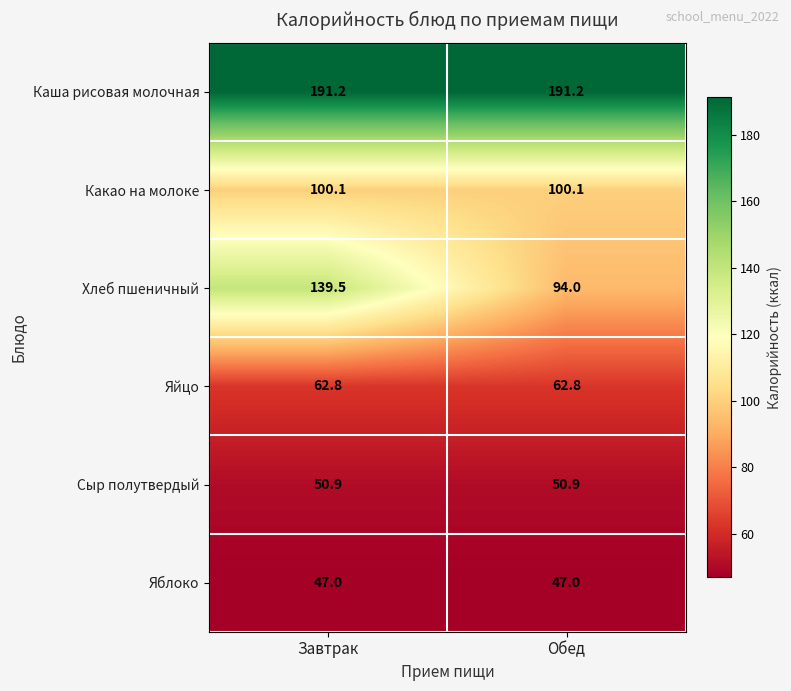

Reading left to right, transcribe all the data shown in this chart.

Каша рисовая молочная: 191.2	191.2
Какао на молоке: 100.1	100.1
Хлеб пшеничный: 139.5	94.0
Яйцо: 62.8	62.8
Сыр полутвердый: 50.9	50.9
Яблоко: 47.0	47.0